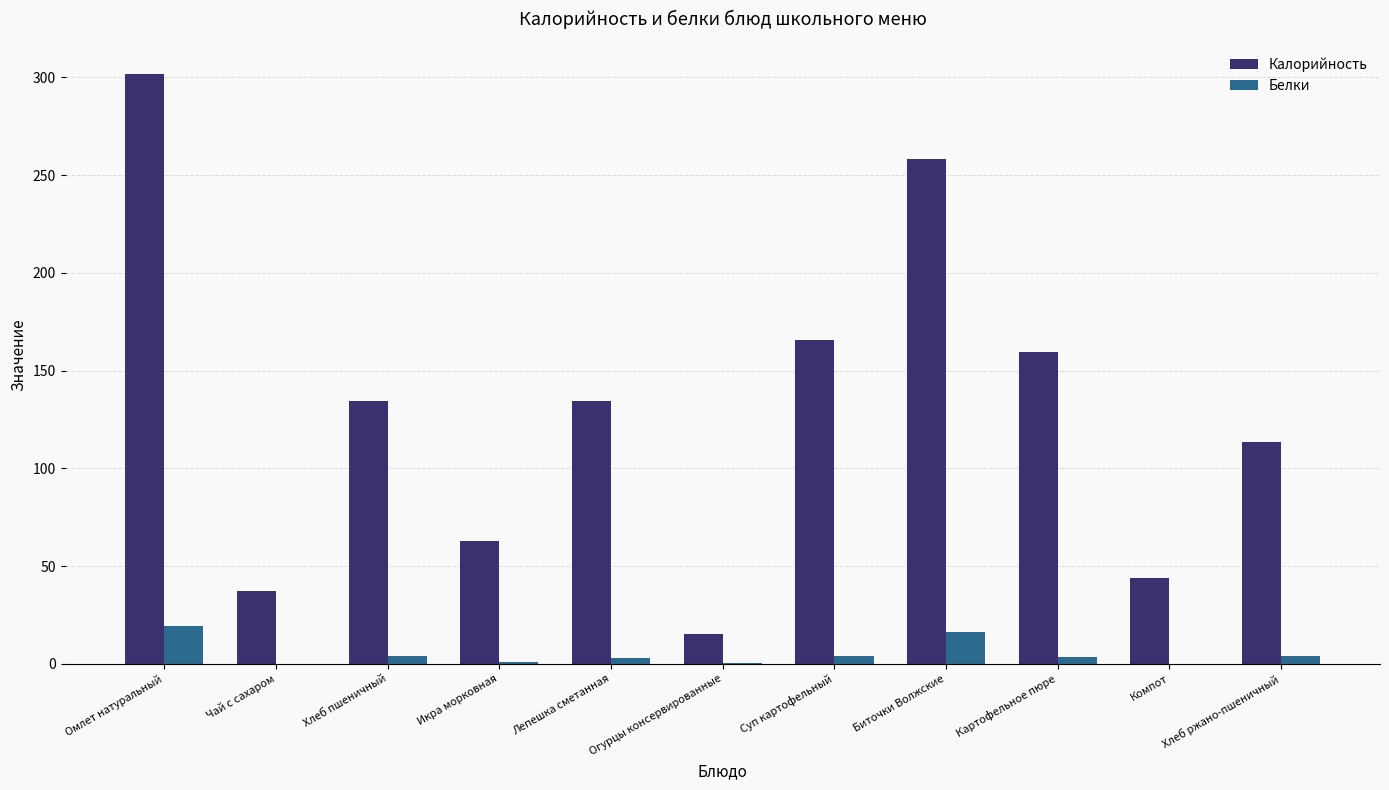

The value of Калорийность at Икра морковная is 107.3. True or false?

False